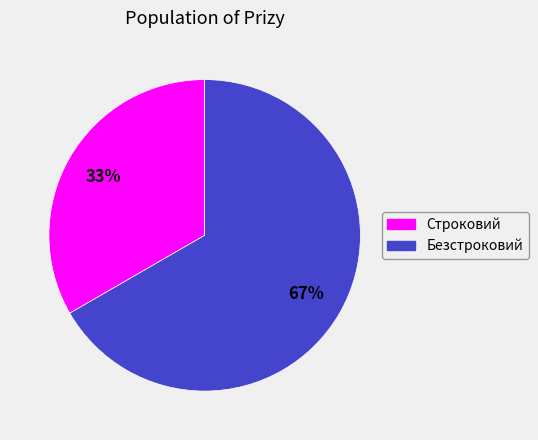

Do Строковий and Безстроковий together represent more than half of the pie?

Yes